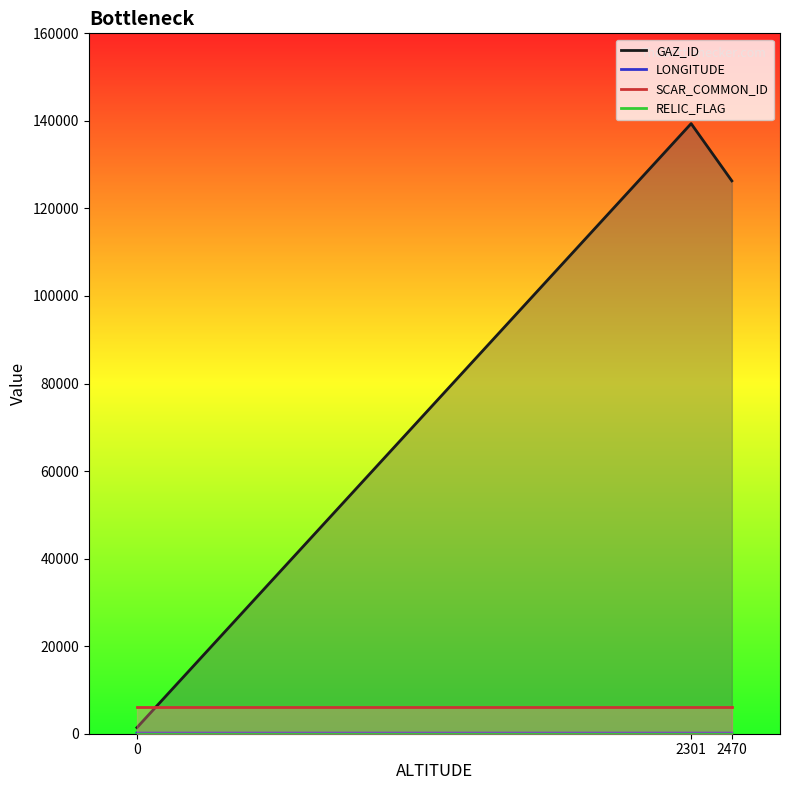

The RELIC_FLAG series shows 0.0 at 0. True or false?

True